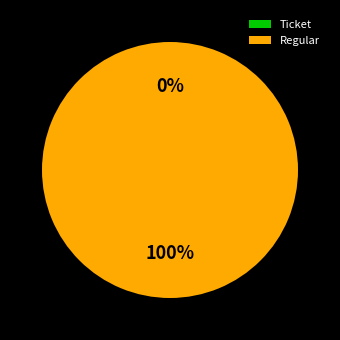

How many slices are in this pie chart?

2